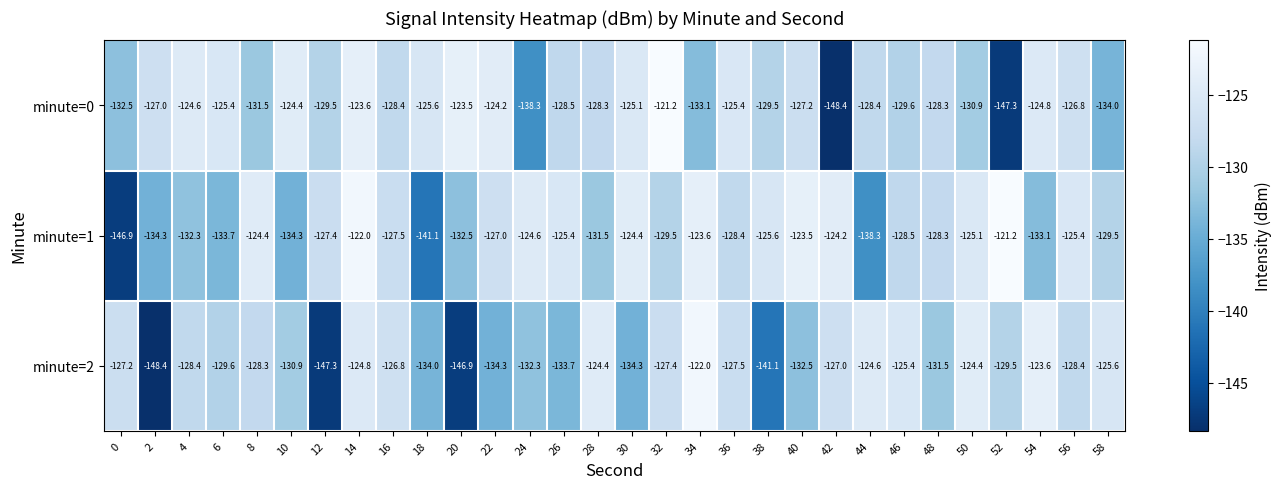

How many series are shown in this chart?

3